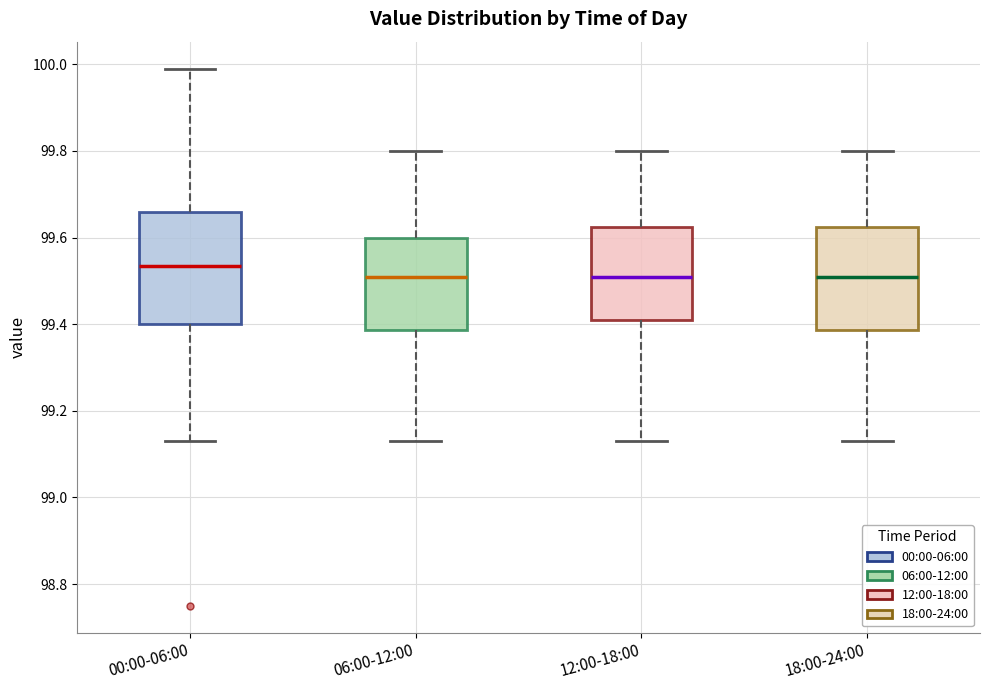

Reading left to right, transcribe this box plot: for each box, give where its median line is, the range the box spans, and where its two whiskers end, as read against the y-axis. The values are not printed on the chart, so give them approximately, as read against the axis.

00:00-06:00: median 99.54, box 99.40 to 99.66, whiskers 99.14 to 100.00
06:00-12:00: median 99.52, box 99.38 to 99.60, whiskers 99.14 to 99.80
12:00-18:00: median 99.52, box 99.42 to 99.62, whiskers 99.14 to 99.80
18:00-24:00: median 99.52, box 99.38 to 99.62, whiskers 99.14 to 99.80